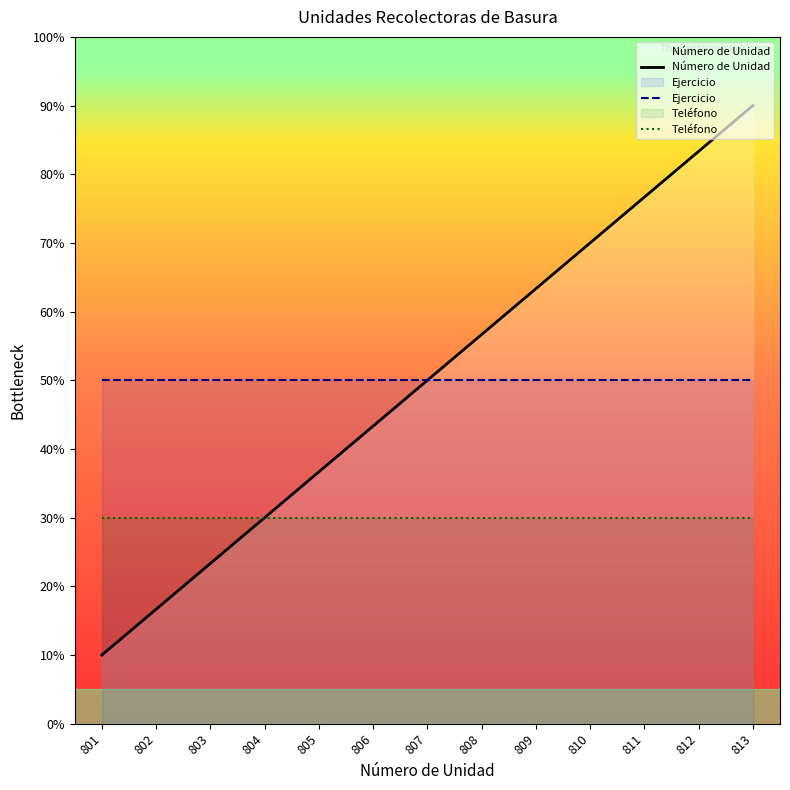

At which label does Ejercicio reach its peak?

801